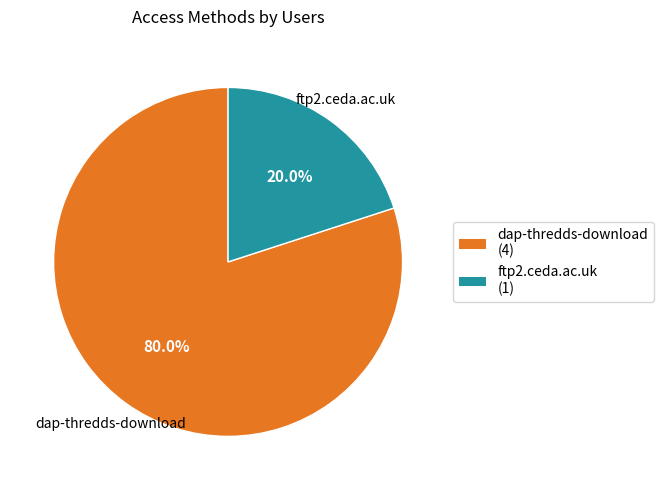

Does dap-thredds-download represent more than half of the total?

Yes